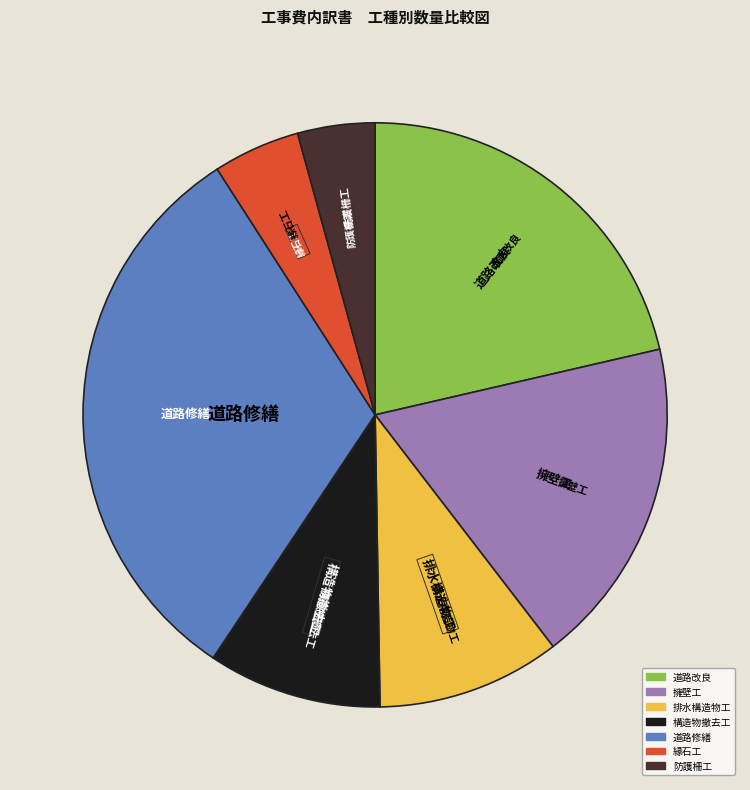

True or false: 擁壁工 accounts for 24% of the total.

False